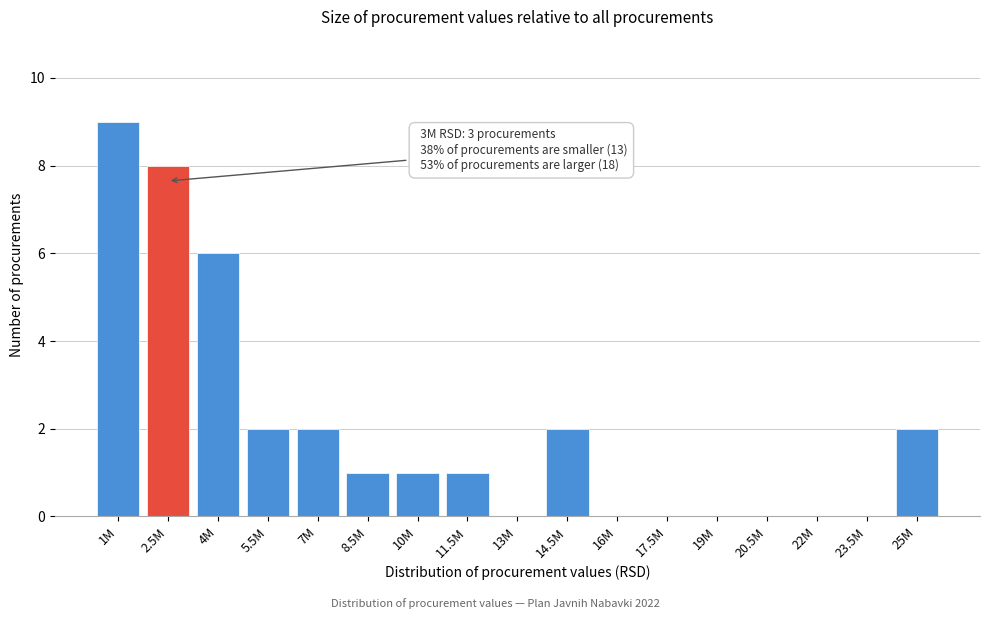

Reading left to right, transcribe all the data shown in this chart.

1M=9	2.5M=8	4M=6	5.5M=2	7M=2	8.5M=1	10M=1	11.5M=1	13M=0	14.5M=2	16M=0	17.5M=0	19M=0	20.5M=0	22M=0	23.5M=0	25M=2